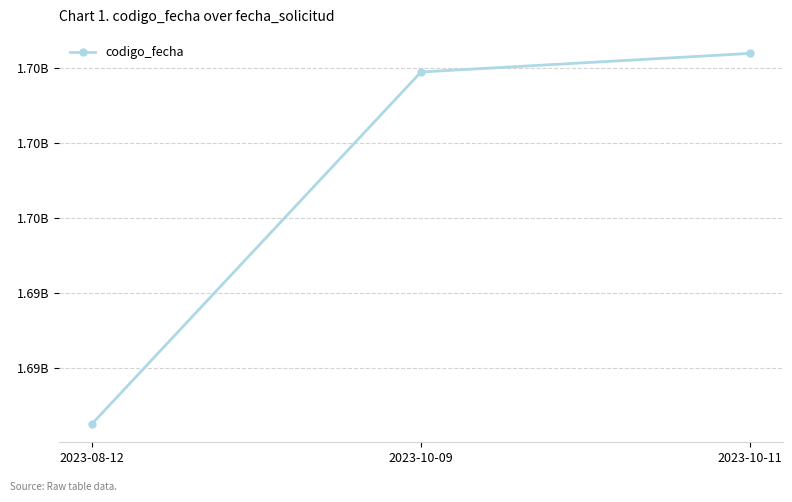

Is this an area chart (filled region under the line)?

No